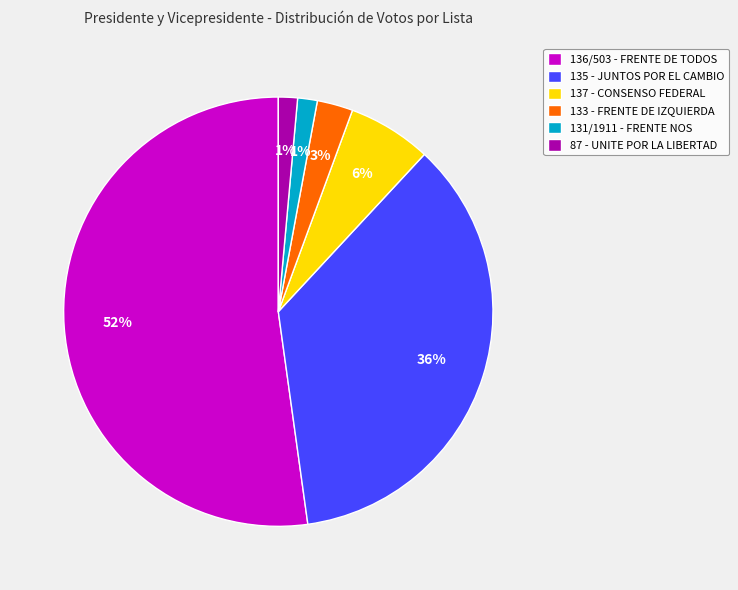

Which slice is the largest?

136/503 - FRENTE DE TODOS